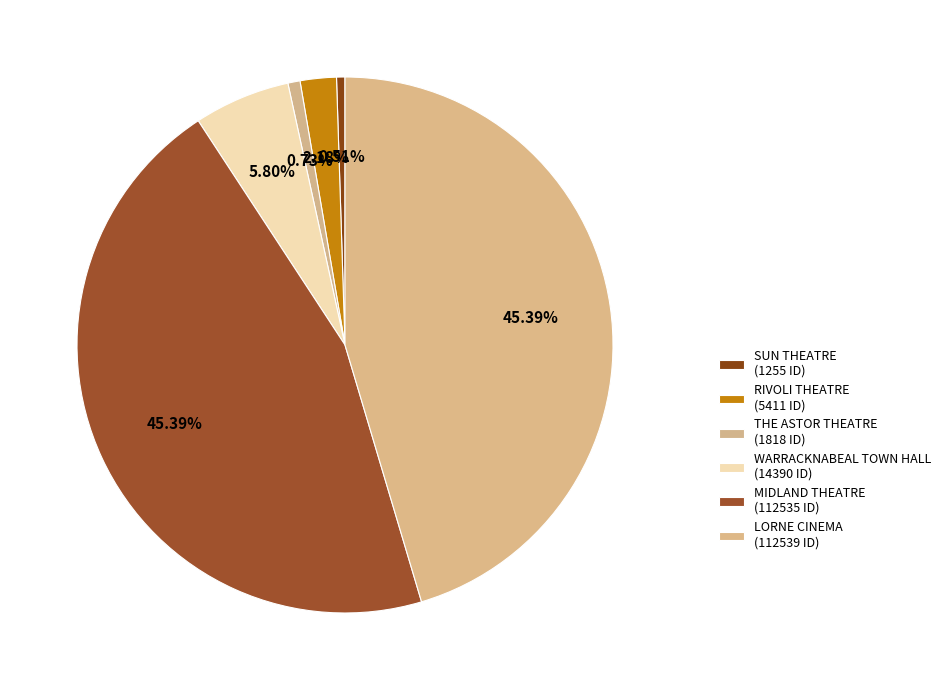

Count the number of slices in the pie.

6